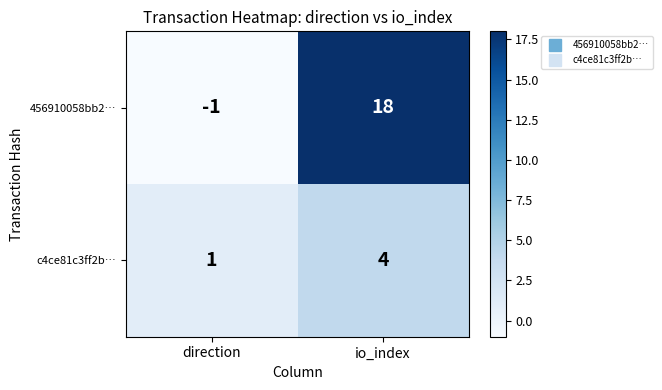

At which category does the chart reach its peak across all series?

io_index